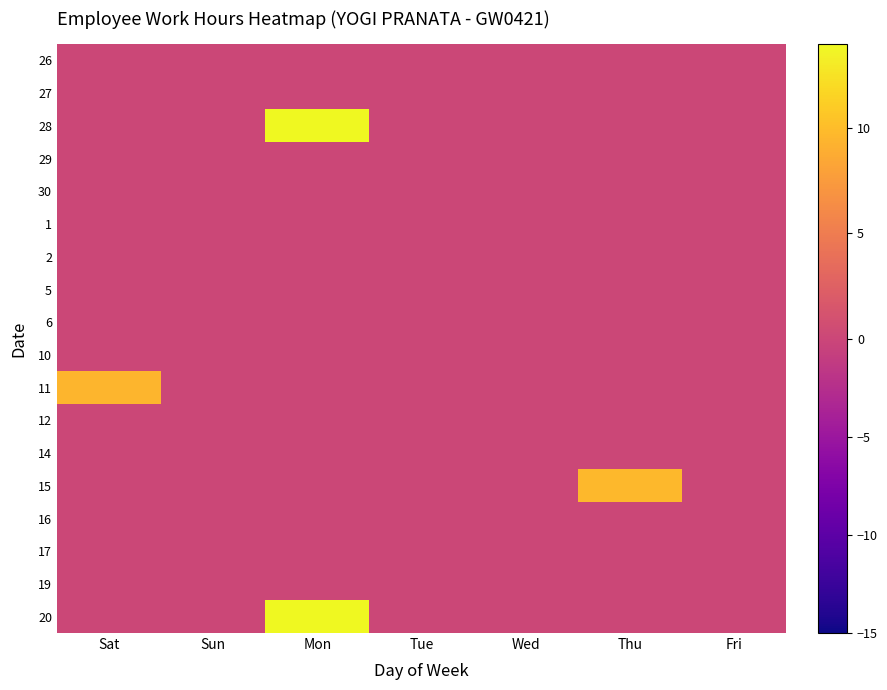

Reading right to left, transcribe all the data shown in this chart.

26: Fri=0.0	Thu=0.0	Wed=0.0	Tue=0.0	Mon=0.0	Sun=0.0	Sat=0.0
27: Fri=0.0	Thu=0.0	Wed=0.0	Tue=0.0	Mon=0.0	Sun=0.0	Sat=0.0
28: Fri=0.0	Thu=0.0	Wed=0.0	Tue=0.0	Mon=14.0	Sun=0.0	Sat=0.0
29: Fri=0.0	Thu=0.0	Wed=0.0	Tue=0.0	Mon=0.0	Sun=0.0	Sat=0.0
30: Fri=0.0	Thu=0.0	Wed=0.0	Tue=0.0	Mon=0.0	Sun=0.0	Sat=0.0
1: Fri=0.0	Thu=0.0	Wed=0.0	Tue=0.0	Mon=0.0	Sun=0.0	Sat=0.0
2: Fri=0.0	Thu=0.0	Wed=0.0	Tue=0.0	Mon=0.0	Sun=0.0	Sat=0.0
5: Fri=0.0	Thu=0.0	Wed=0.0	Tue=0.0	Mon=0.0	Sun=0.0	Sat=0.0
6: Fri=0.0	Thu=0.0	Wed=0.0	Tue=0.0	Mon=0.0	Sun=0.0	Sat=0.0
10: Fri=0.0	Thu=0.0	Wed=0.0	Tue=0.0	Mon=0.0	Sun=0.0	Sat=0.0
11: Fri=0.0	Thu=0.0	Wed=0.0	Tue=0.0	Mon=0.0	Sun=0.0	Sat=9.5
12: Fri=0.0	Thu=0.0	Wed=0.0	Tue=0.0	Mon=0.0	Sun=0.0	Sat=0.0
14: Fri=0.0	Thu=0.0	Wed=0.0	Tue=0.0	Mon=0.0	Sun=0.0	Sat=0.0
15: Fri=0.0	Thu=9.7	Wed=0.0	Tue=0.0	Mon=0.0	Sun=0.0	Sat=0.0
16: Fri=0.0	Thu=0.0	Wed=0.0	Tue=0.0	Mon=0.0	Sun=0.0	Sat=0.0
17: Fri=0.0	Thu=0.0	Wed=0.0	Tue=0.0	Mon=0.0	Sun=0.0	Sat=0.0
19: Fri=0.0	Thu=0.0	Wed=0.0	Tue=0.0	Mon=0.0	Sun=0.0	Sat=0.0
20: Fri=0.0	Thu=0.0	Wed=0.0	Tue=0.0	Mon=14.0	Sun=0.0	Sat=0.0